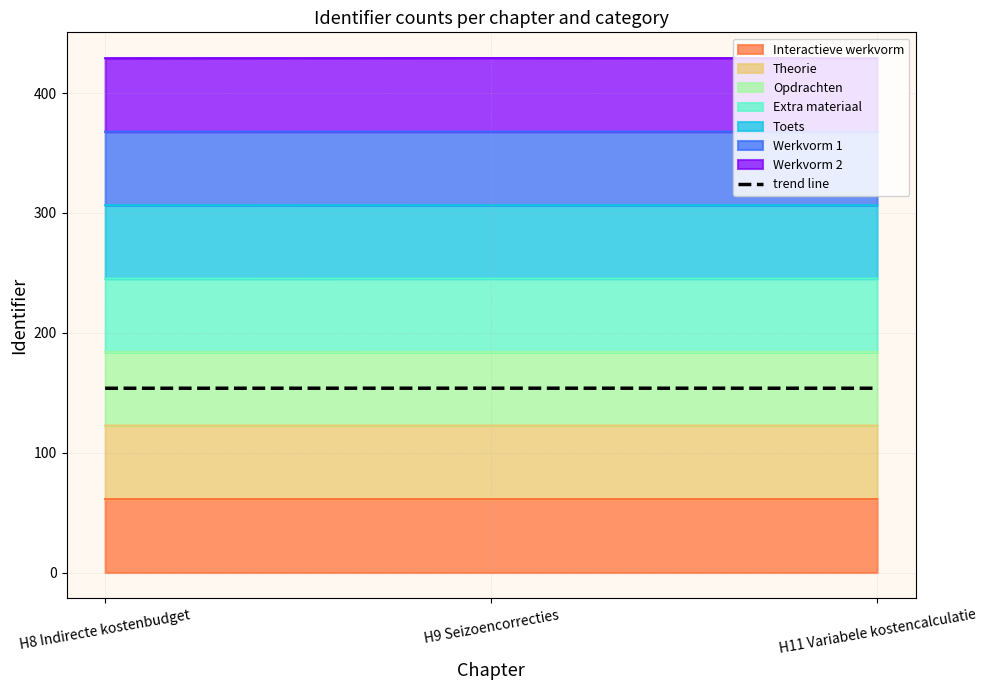

What is the maximum value shown in the chart?

153.8